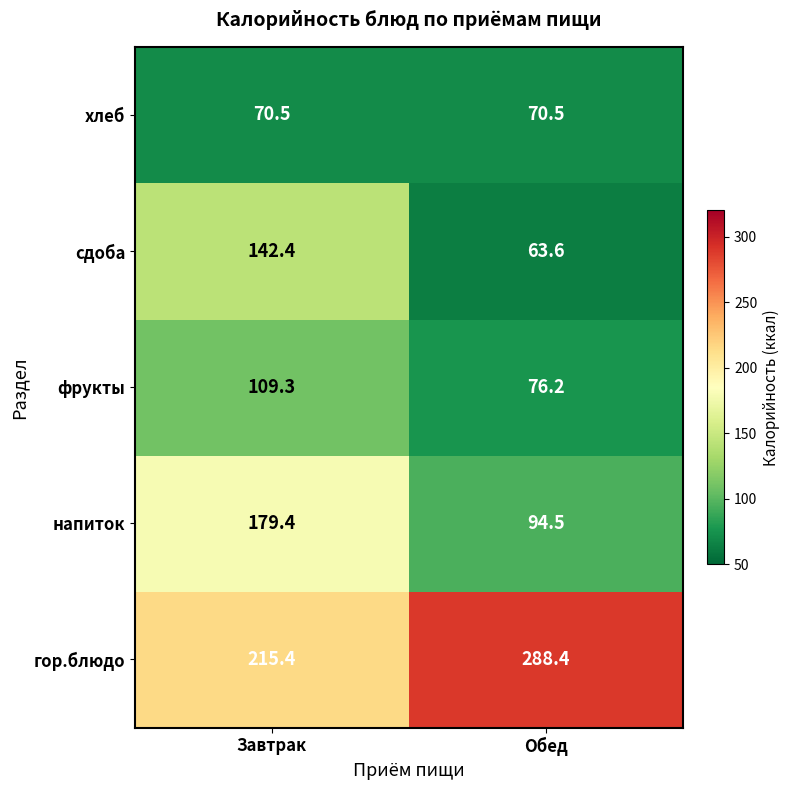

True or false: сдоба has a value of 63.6 at Обед.

True